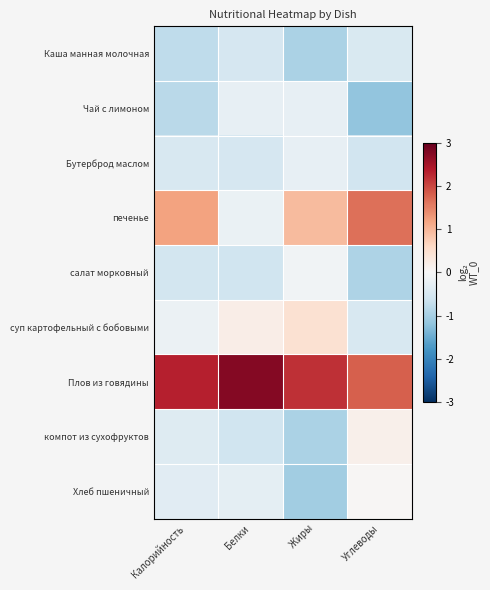

Which category has the highest value across all series?

Белки